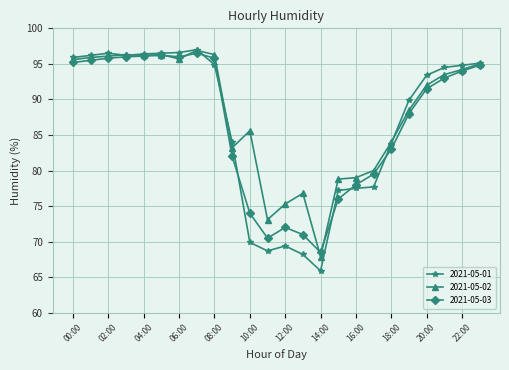

What is the value of the 2021-05-03 point at the 1st from the left?

95.2